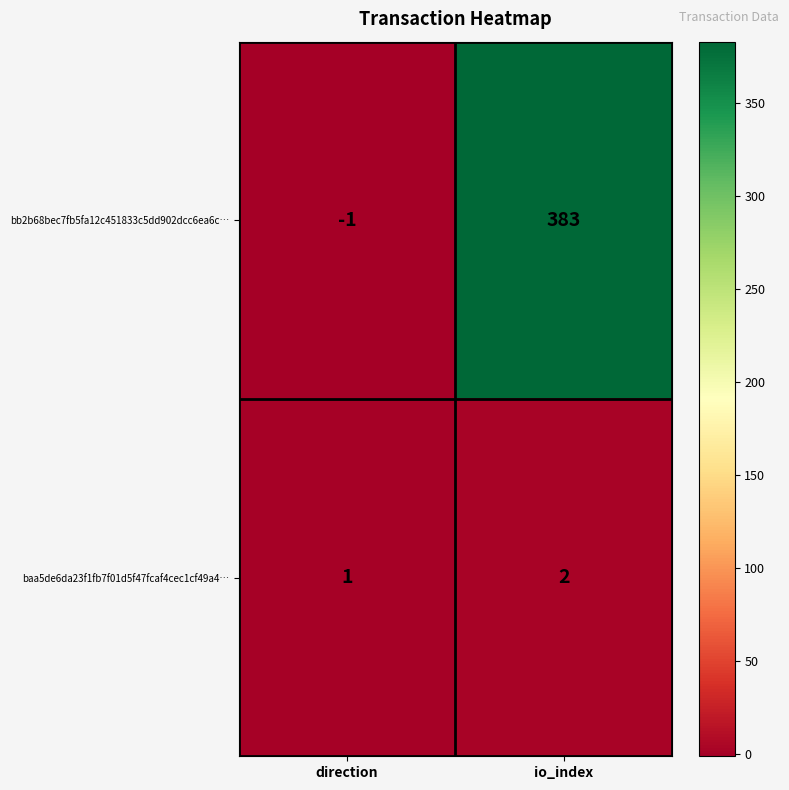

What value does the bb2b68bec7fb5fa12c451833c5dd902dcc6ea6c… series have at io_index, to the nearest 50?

400